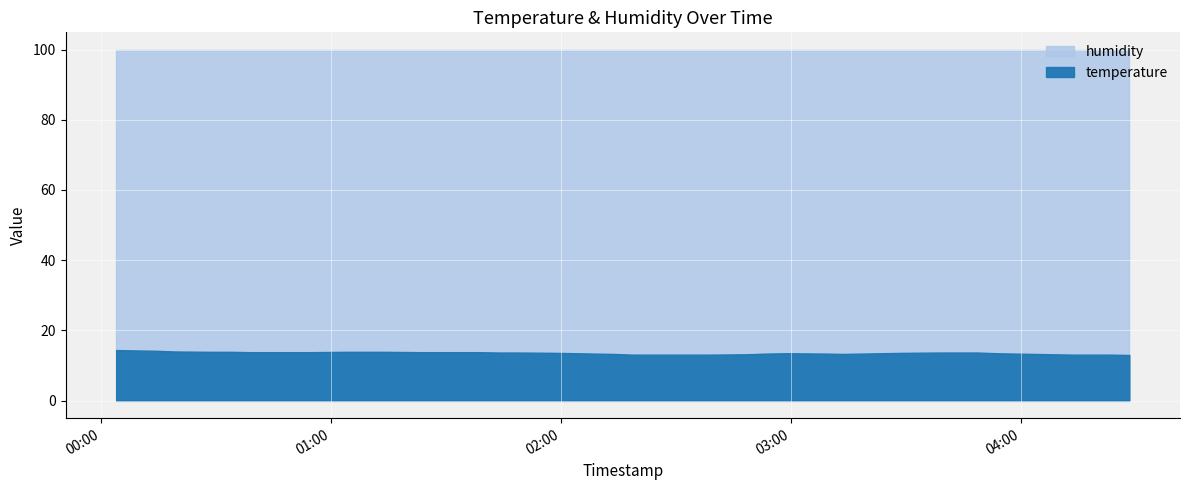

Is it true that humidity equals 99.9 at 2023-08-31T00:39:08?

True